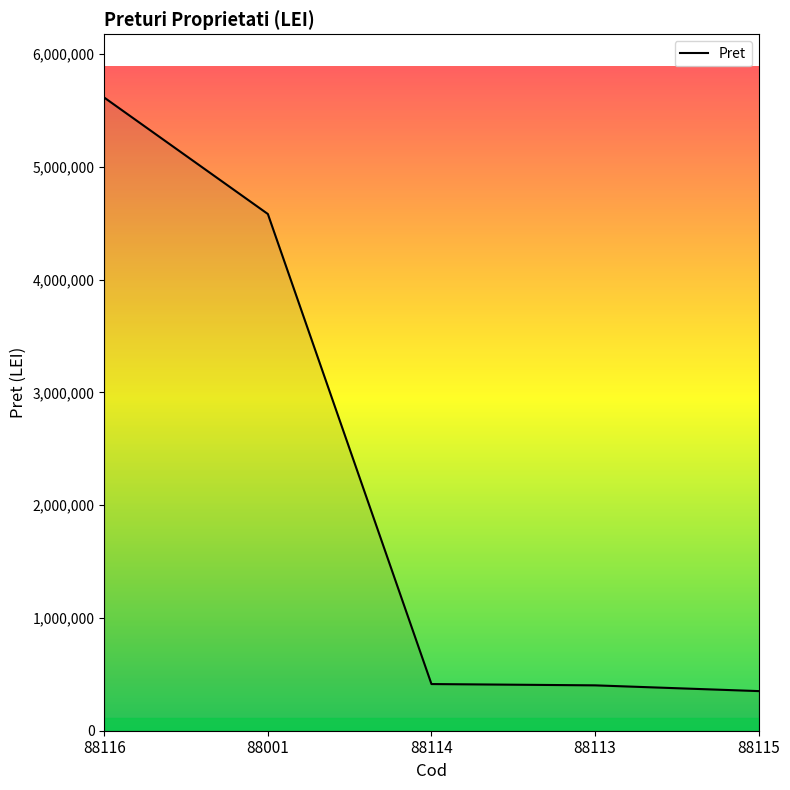

Count the number of data series in this chart.

1